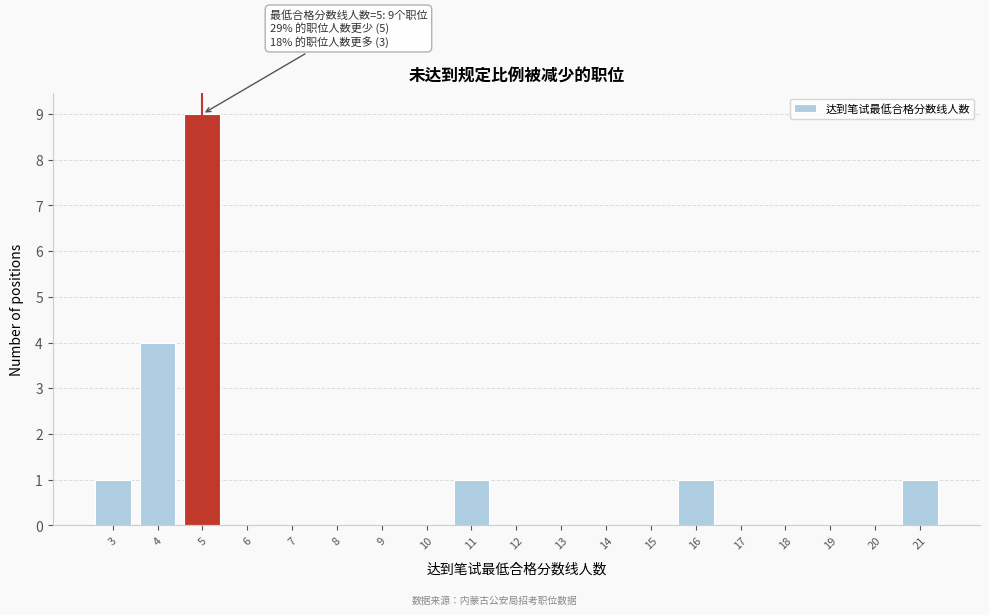

Reading left to right, list all the values displayed in this chart.

3=1	4=4	5=9	6=0	7=0	8=0	9=0	10=0	11=1	12=0	13=0	14=0	15=0	16=1	17=0	18=0	19=0	20=0	21=1